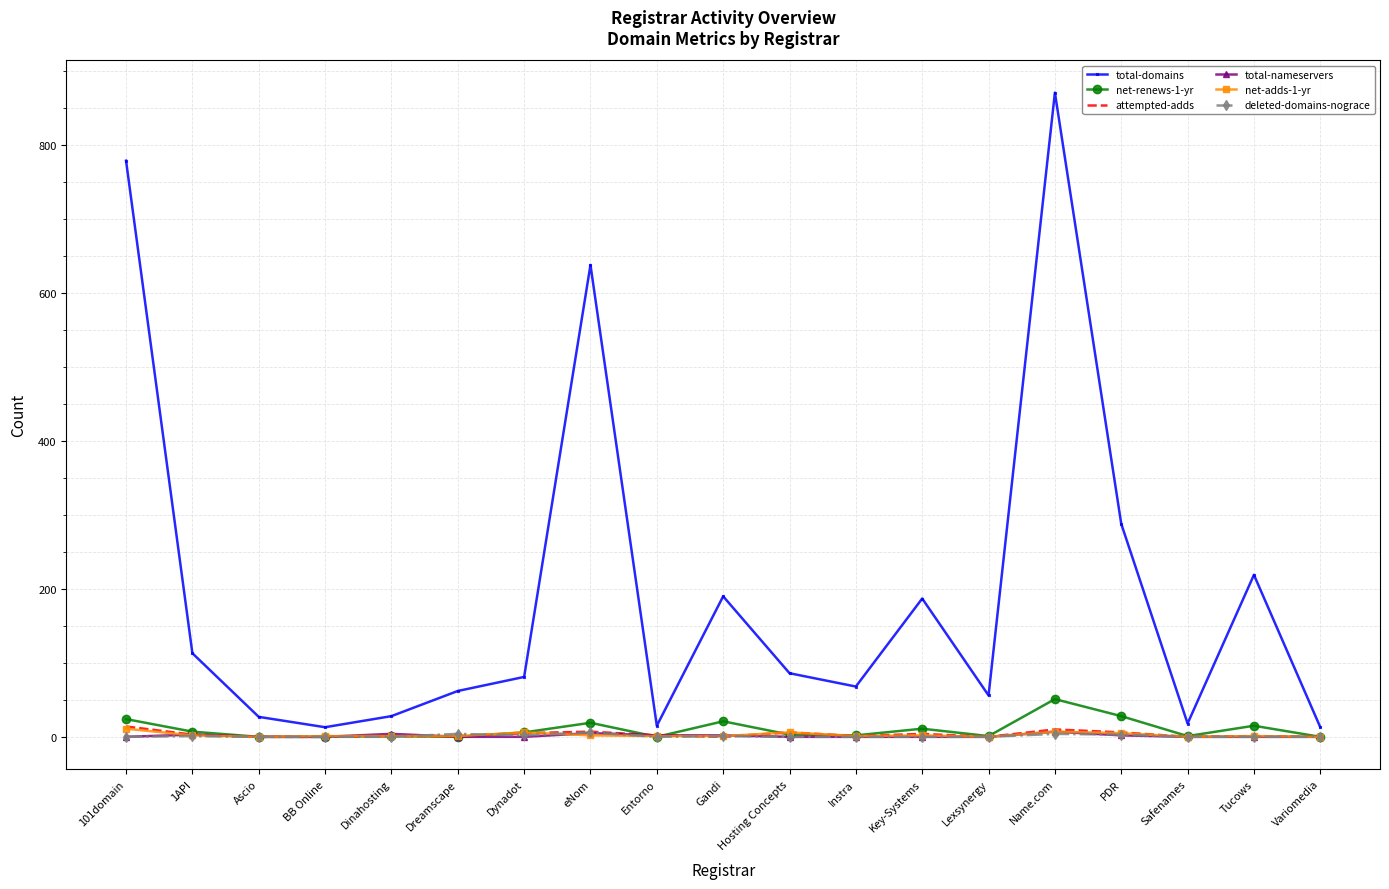

What is the greatest value displayed?

871